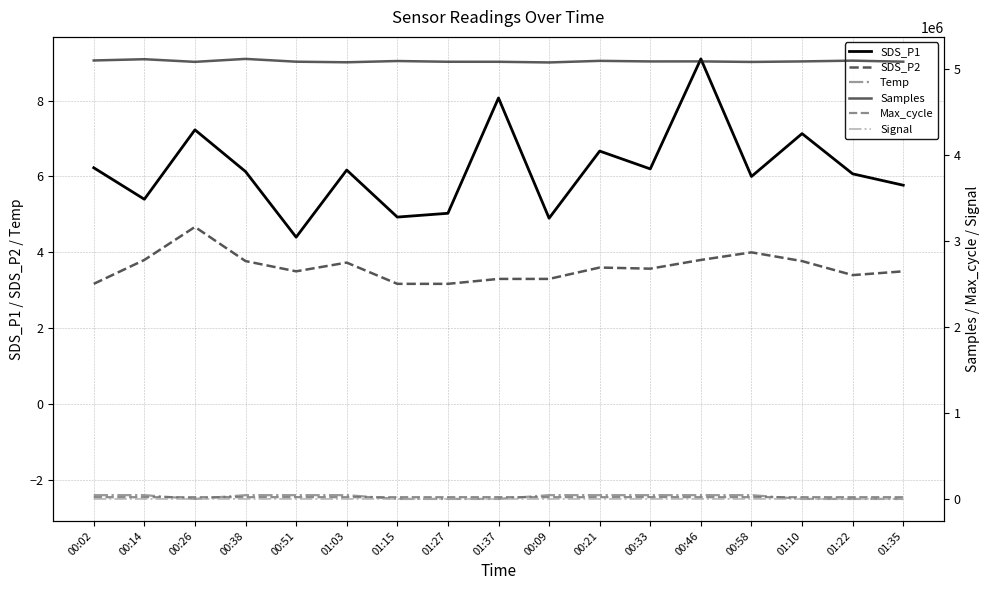

Between 01:15 and 01:10, which is larger?

01:10